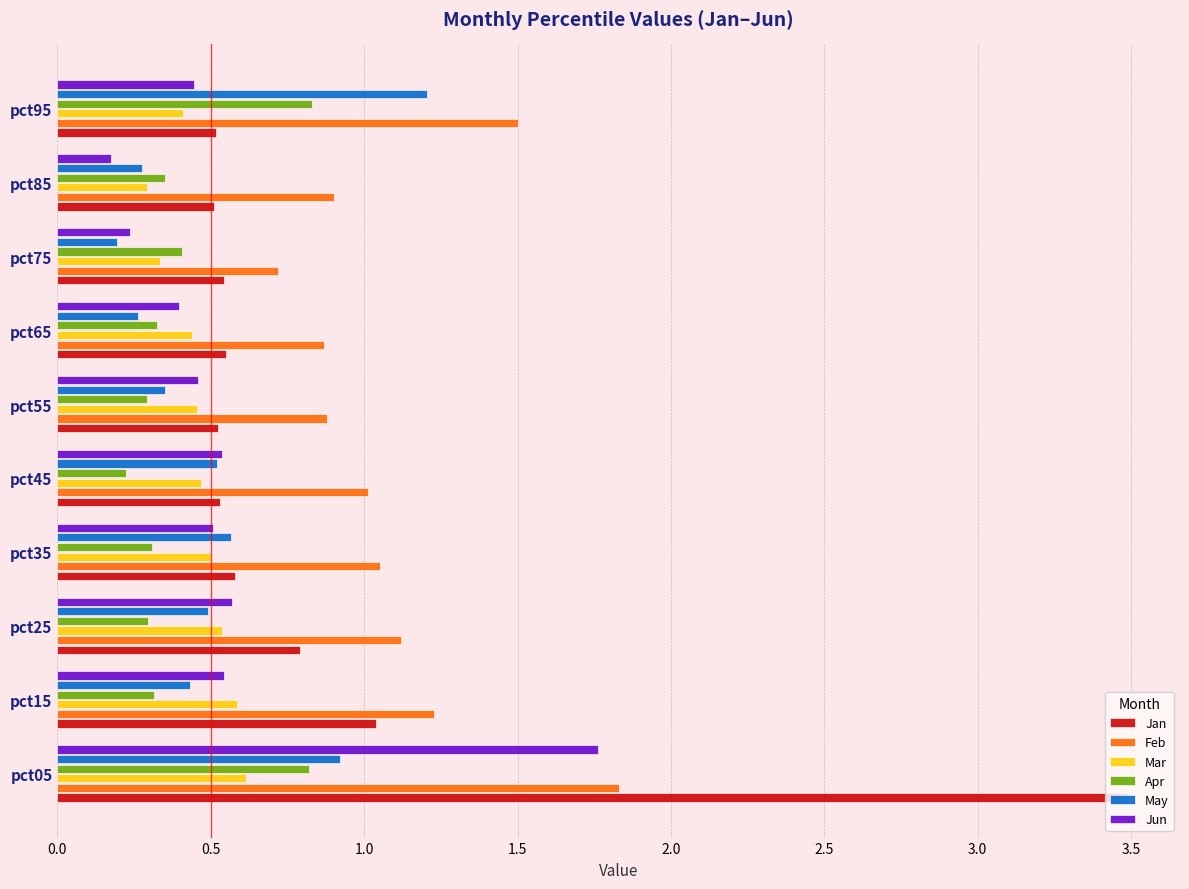

What is the difference between the second highest and second lowest values in the May series?

0.7